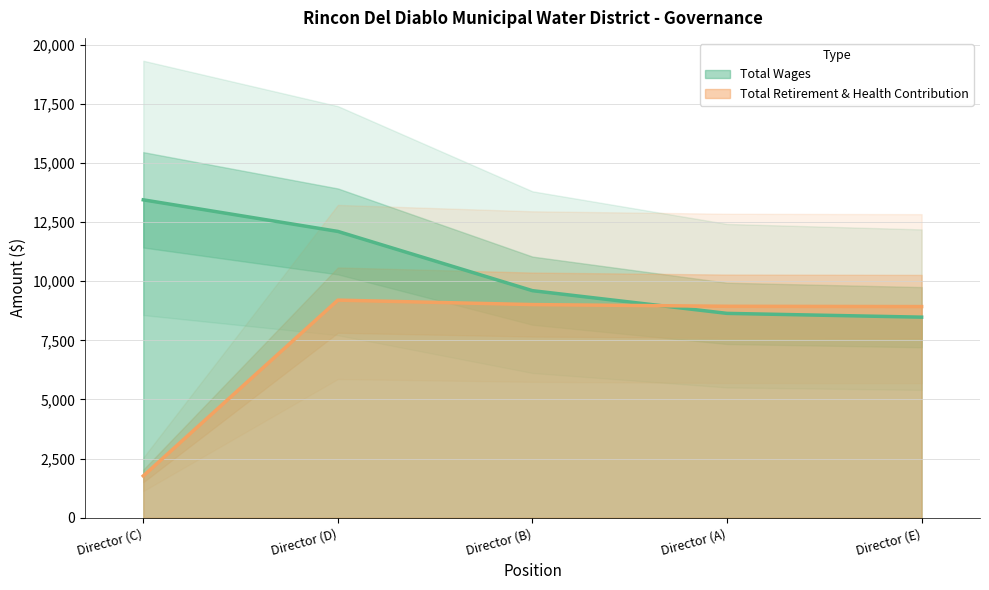

Which label corresponds to the largest value in the chart?

Director (C)